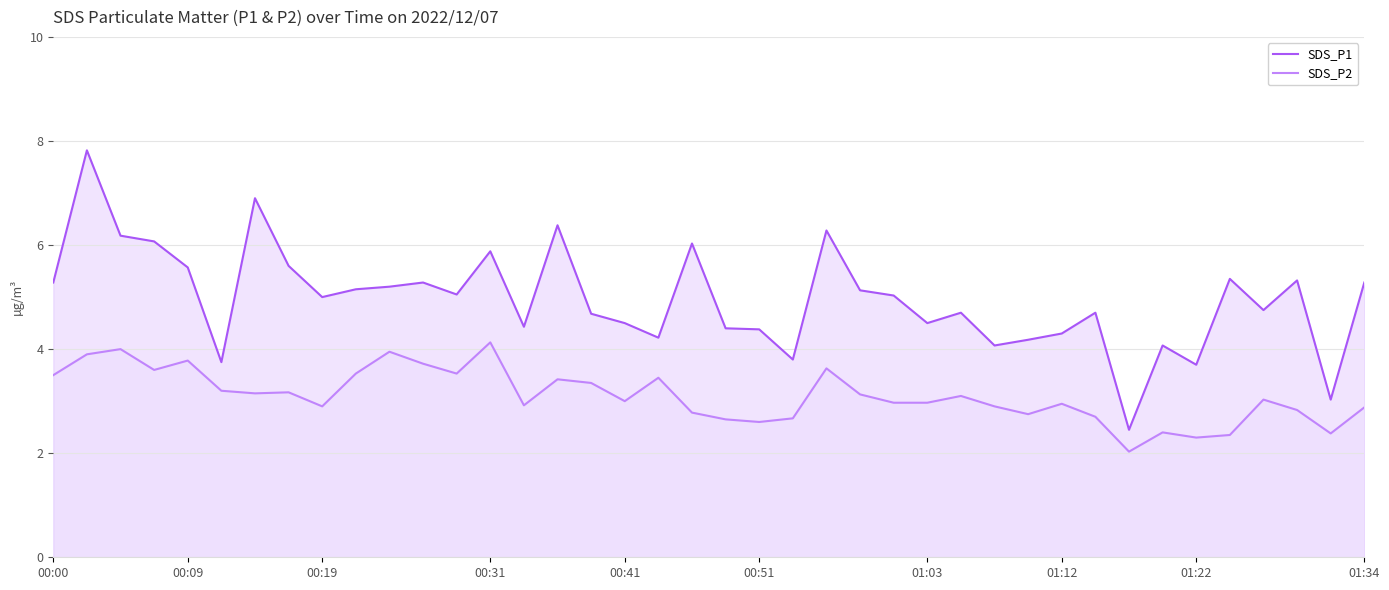

How many interior local peaks does the SDS_P2 series have?

12